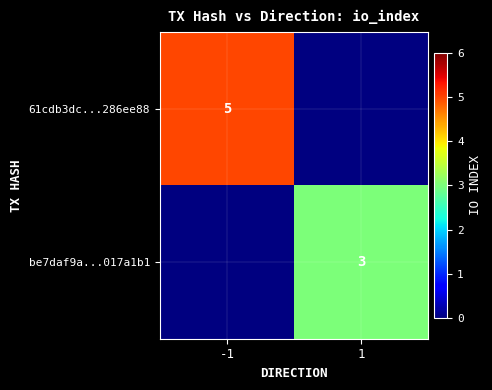

True or false: 61cdb3dc...286ee88 has a value of 9 at -1.

False